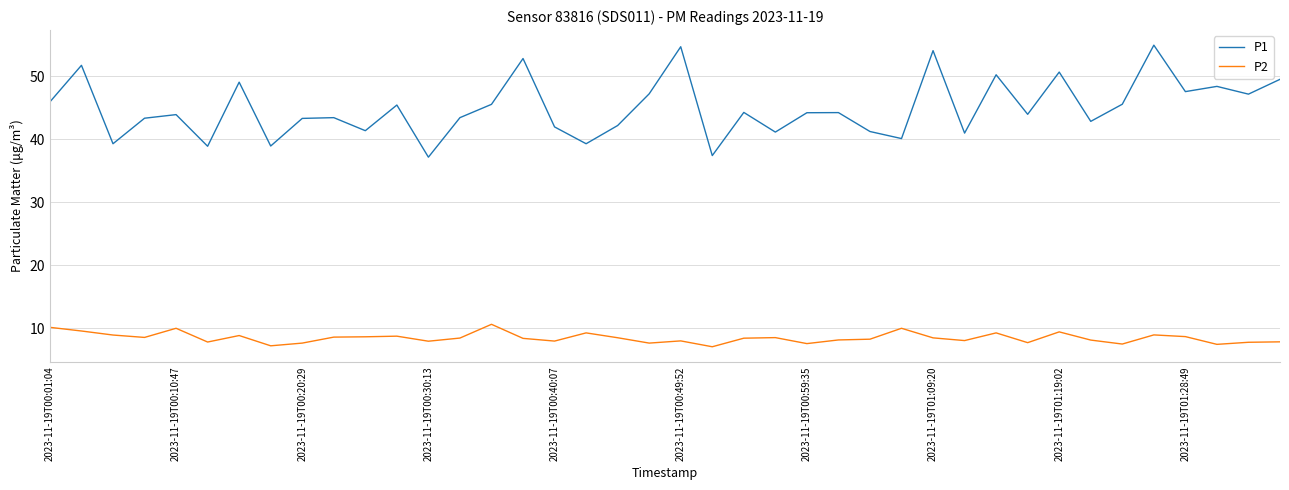

Which series has the widest spread of values?

P1